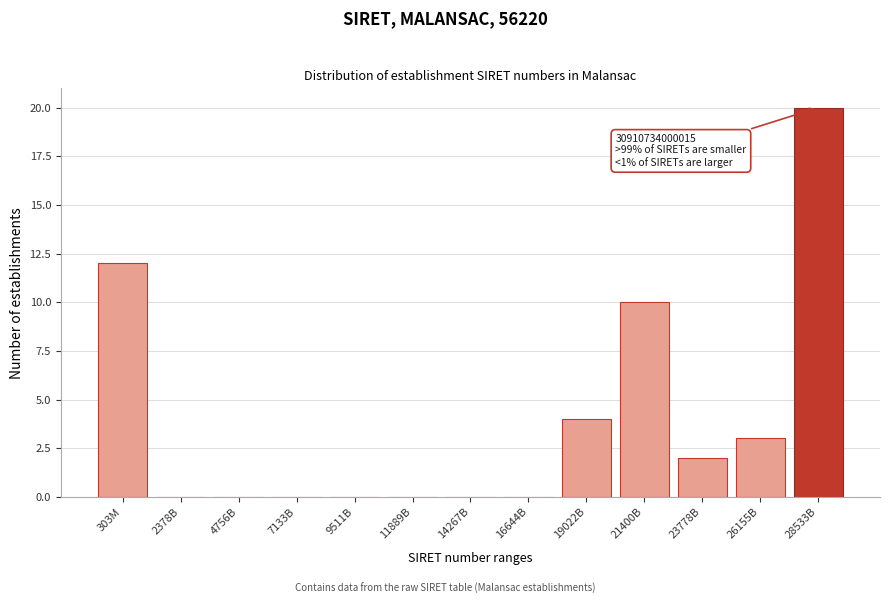

Reading right to left, transcribe all the data shown in this chart.

28533B=20	26155B=3	23778B=2	21400B=10	19022B=4	16644B=0	14267B=0	11889B=0	9511B=0	7133B=0	4756B=0	2378B=0	303M=12